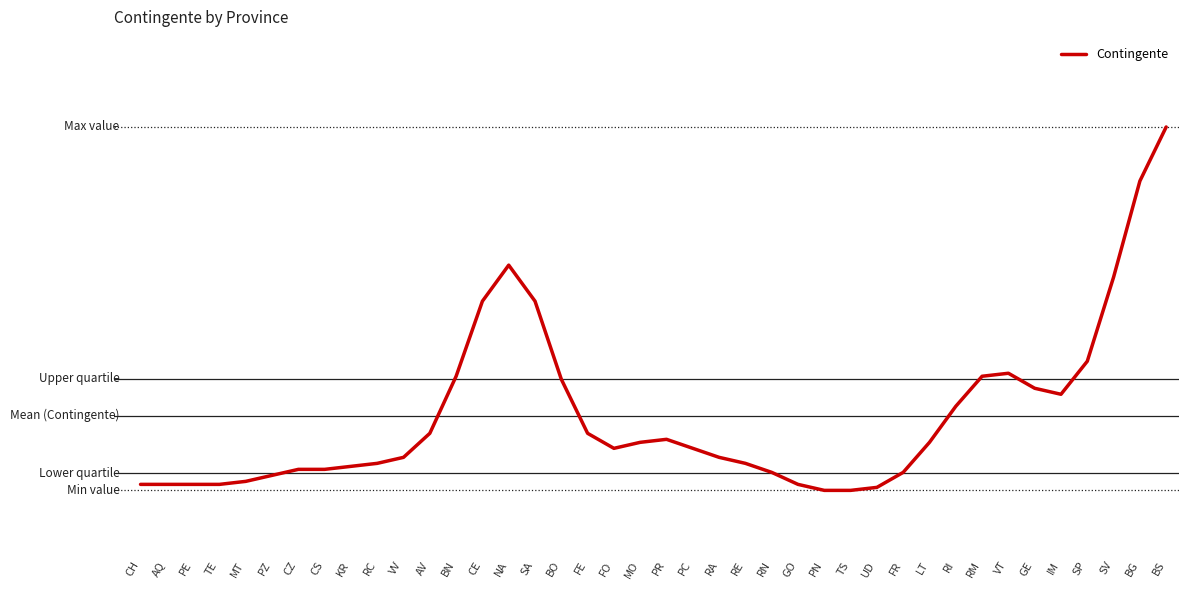

Does the chart display data point markers on the line(s)?

No